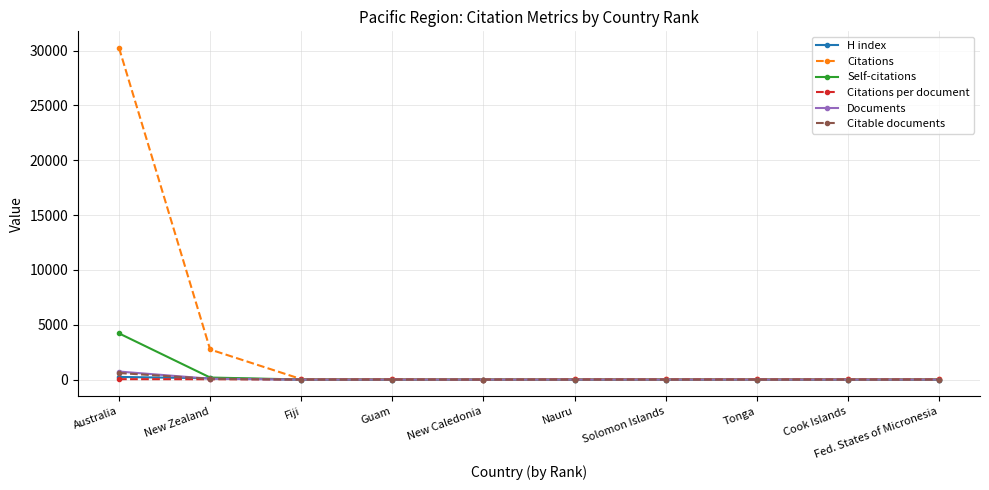

How many distinct data groups are displayed?

6